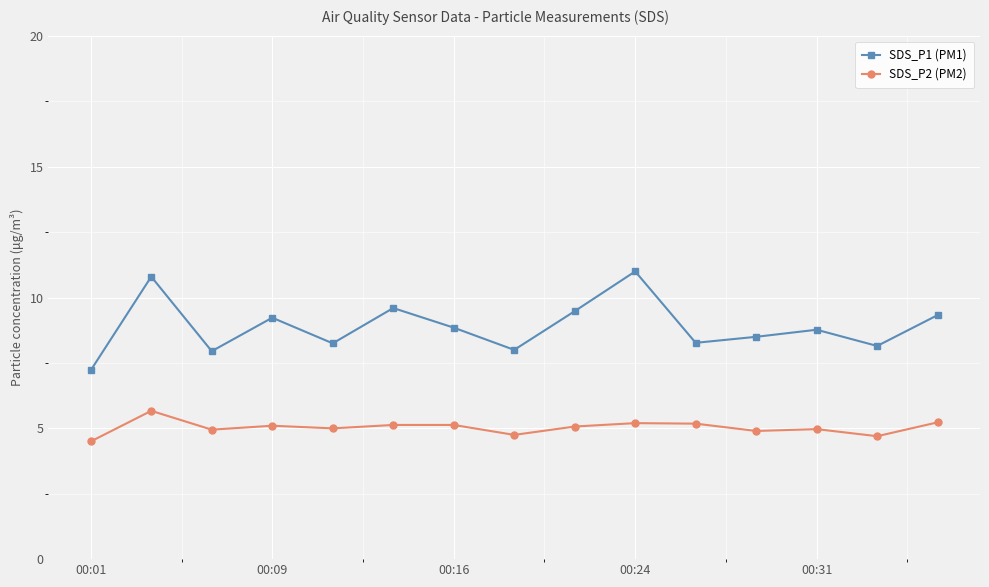

What is the value of the SDS_P1 (PM1) point at the 3rd from the left?

8.0